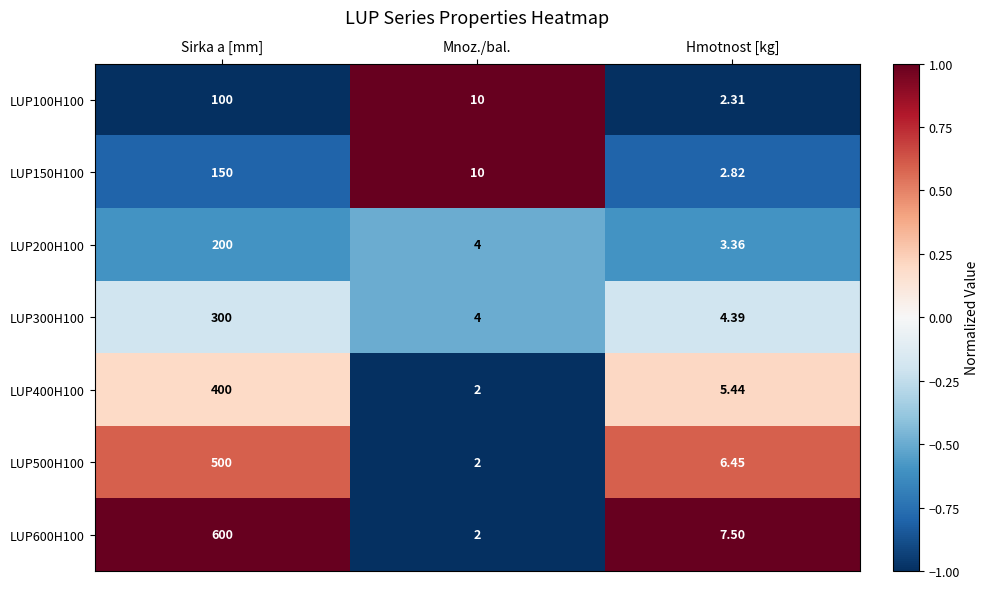

Rank the categories by LUP300H100 value from lowest to highest.

Mnoz./bal., Hmotnost [kg], Sirka a [mm]